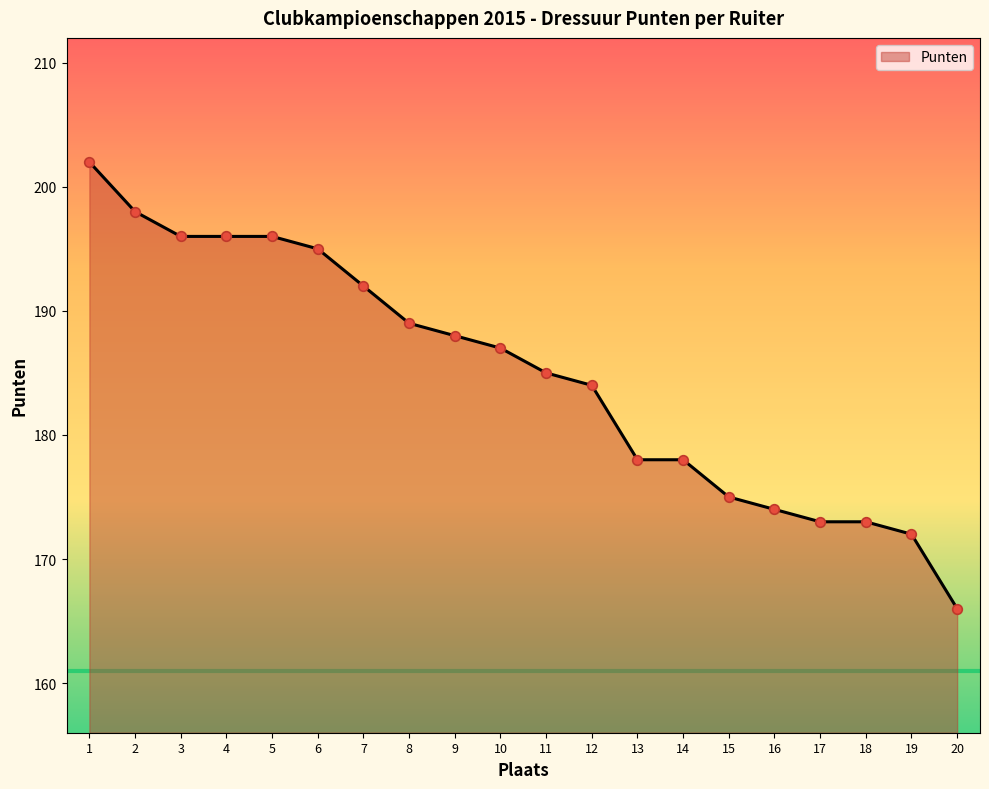

What is the change in value from 4 to 20?

-30